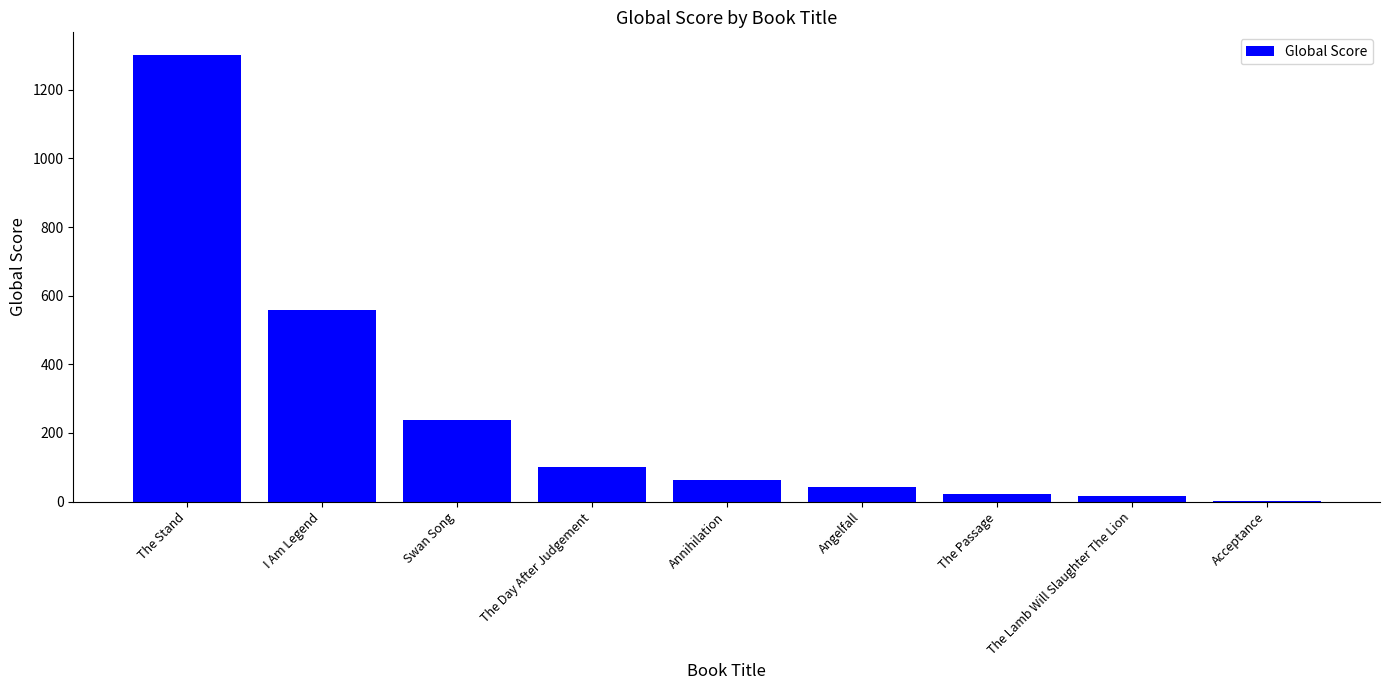

Which label corresponds to the largest value in the chart?

The Stand